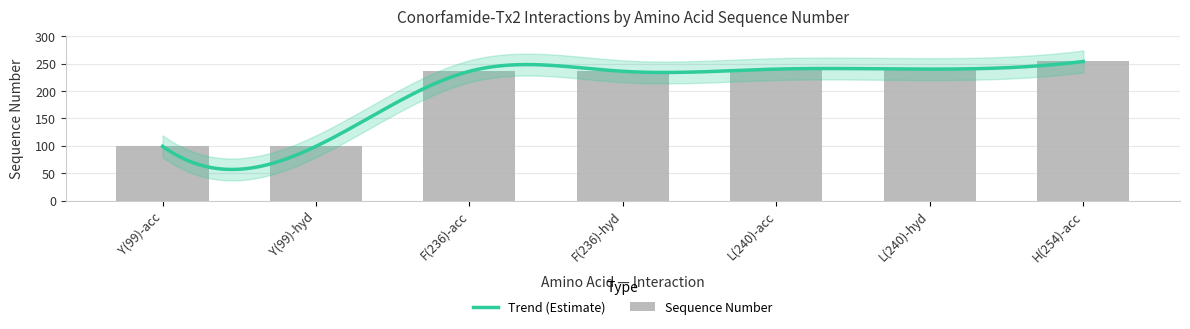

What is the difference between the maximum and minimum values?

155